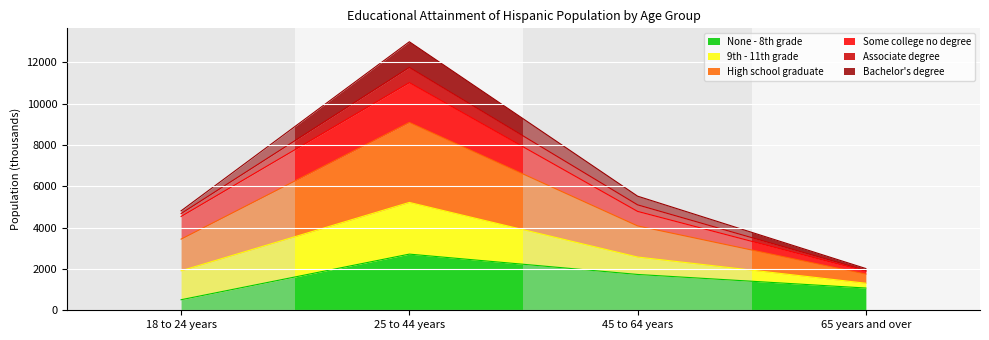

How many lines are shown in the chart?

6